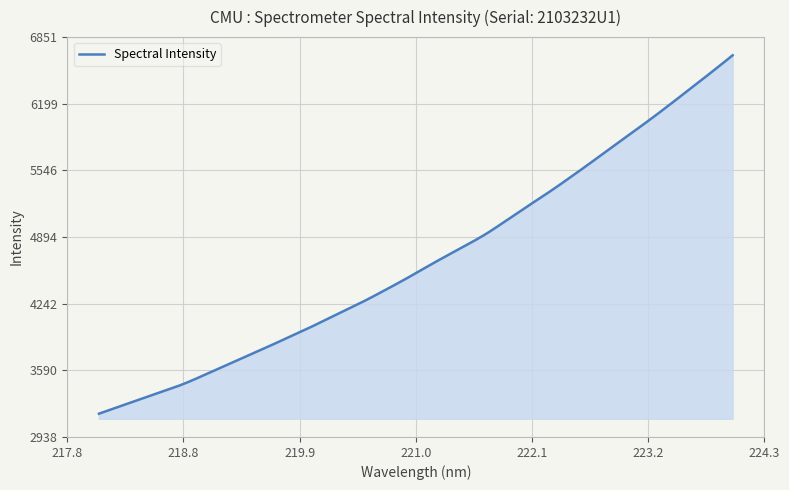

What is the difference between the maximum and minimum values?

3507.2